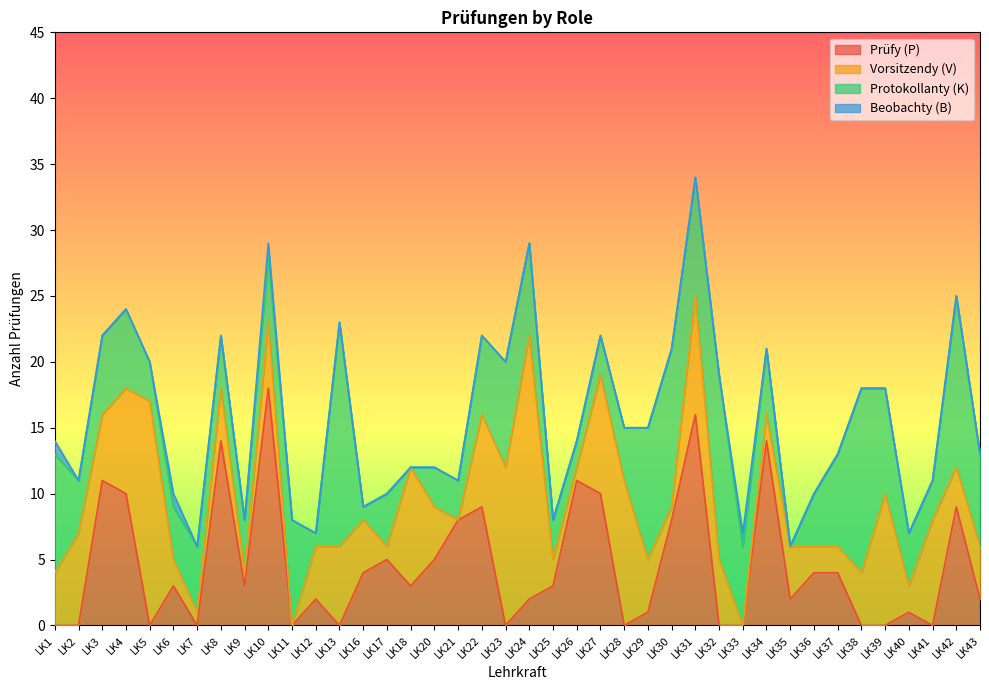

Between LK20 and LK37, which is larger?

LK20